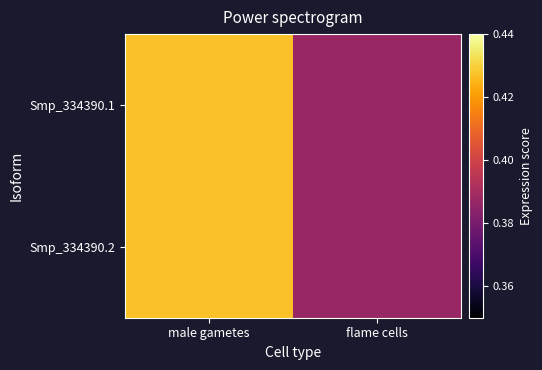

Reading right to left, what are all the values shown in this chart?

Smp_334390.1: flame cells=0.4	male gametes=0.4
Smp_334390.2: flame cells=0.4	male gametes=0.4